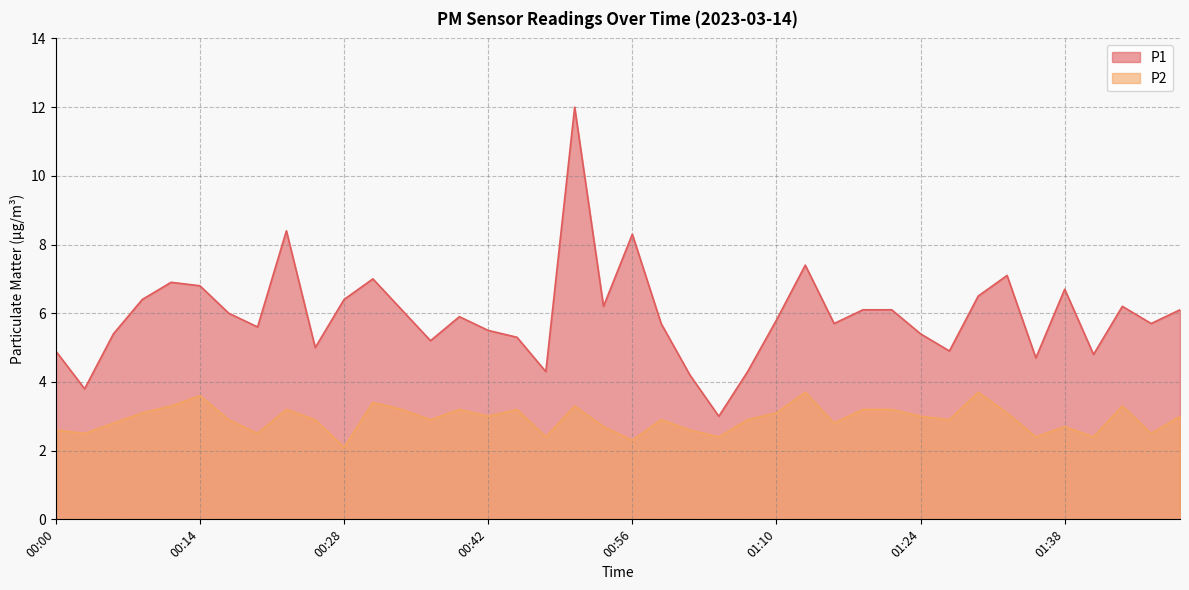

How many lines are shown in the chart?

2